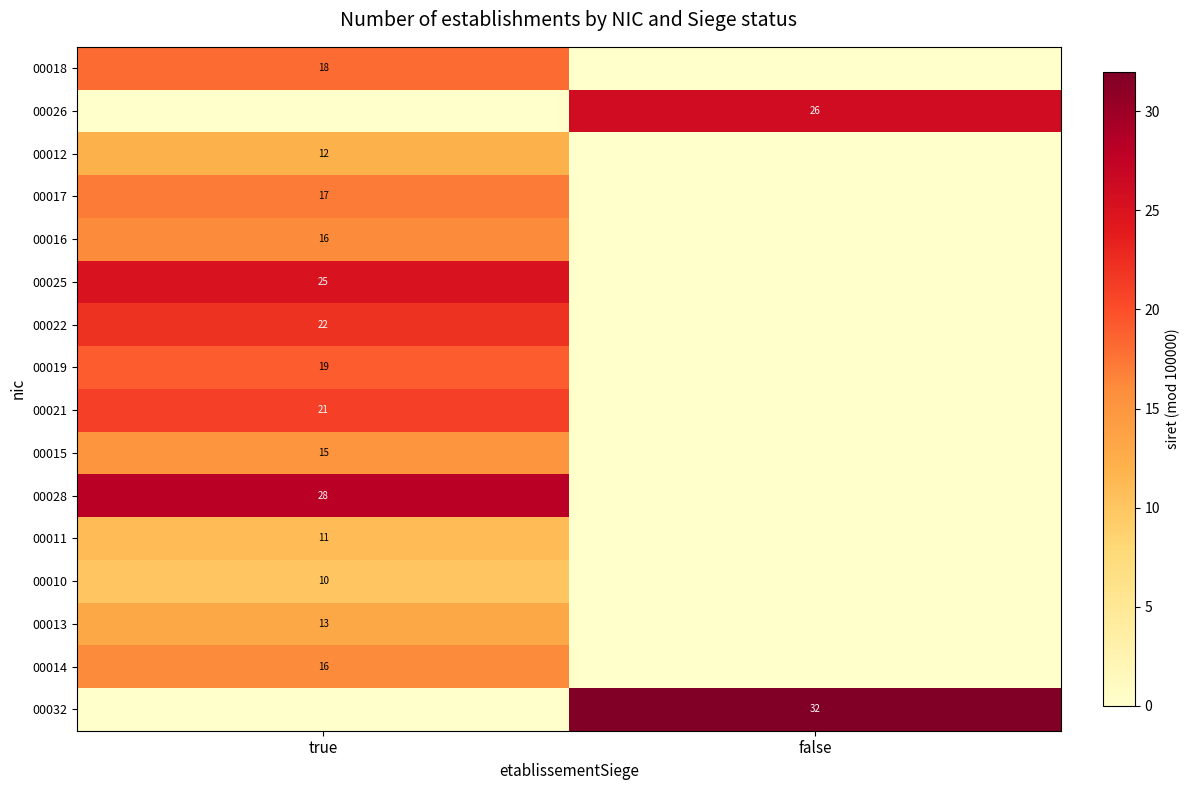

True or false: 00021 has a value of 35 at true.

False